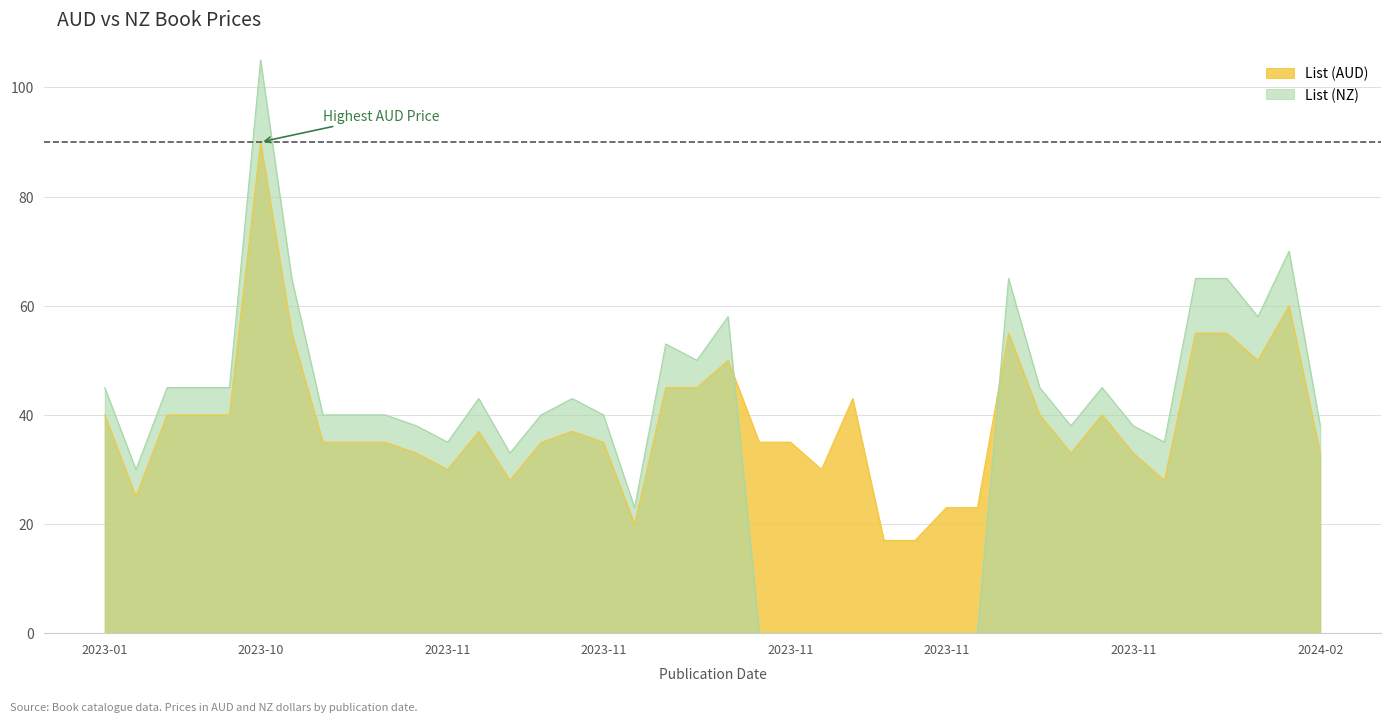

Which series has the largest range (max minus min)?

List (NZ)